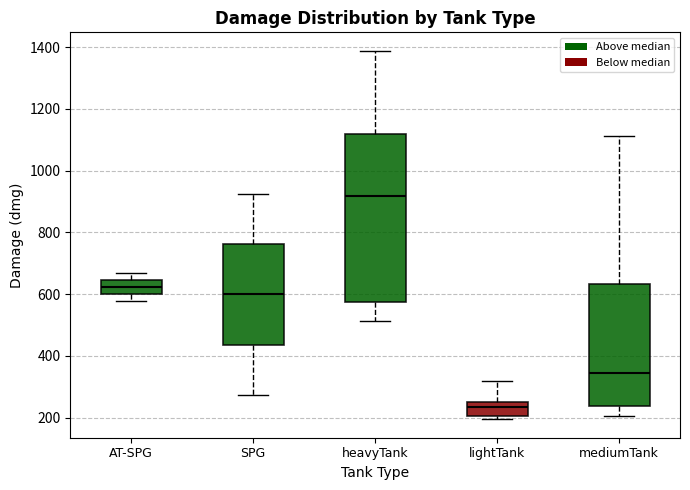

Reading left to right, transcribe this box plot: for each box, give where its median line is, the range the box spans, and where its two whiskers end, as read against the y-axis. The values are not printed on the chart, so give them approximately, as read against the axis.

AT-SPG: median 620, box 600 to 640, whiskers 580 to 660
SPG: median 600, box 440 to 760, whiskers 280 to 920
heavyTank: median 920, box 580 to 1120, whiskers 520 to 1380
lightTank: median 240, box 200 to 260, whiskers 200 (just below the box's lower edge) to 320
mediumTank: median 340, box 240 to 640, whiskers 200 to 1120